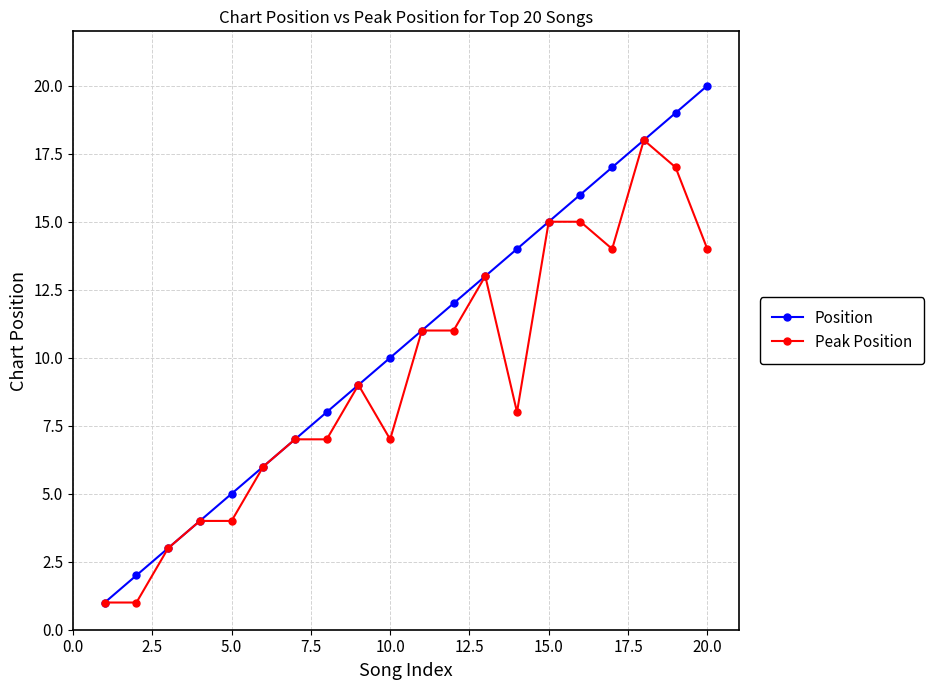

Which series has the largest total across all categories?

Position